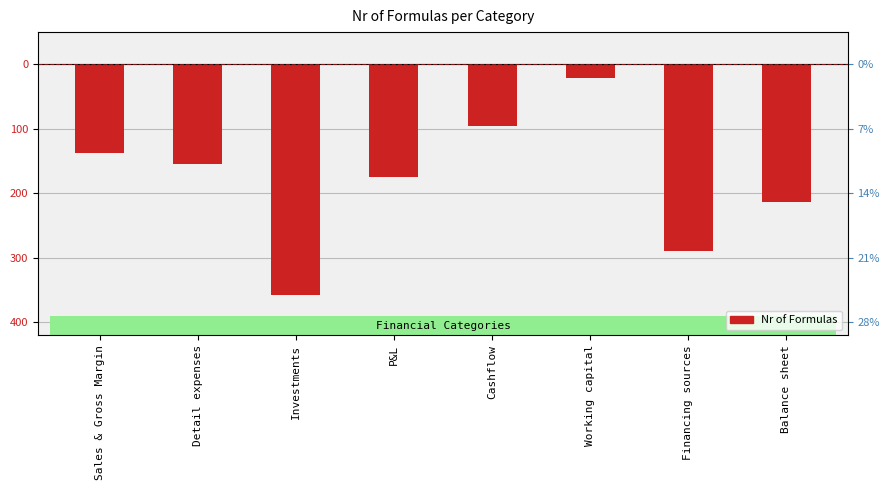

How many bars are there in total?

8